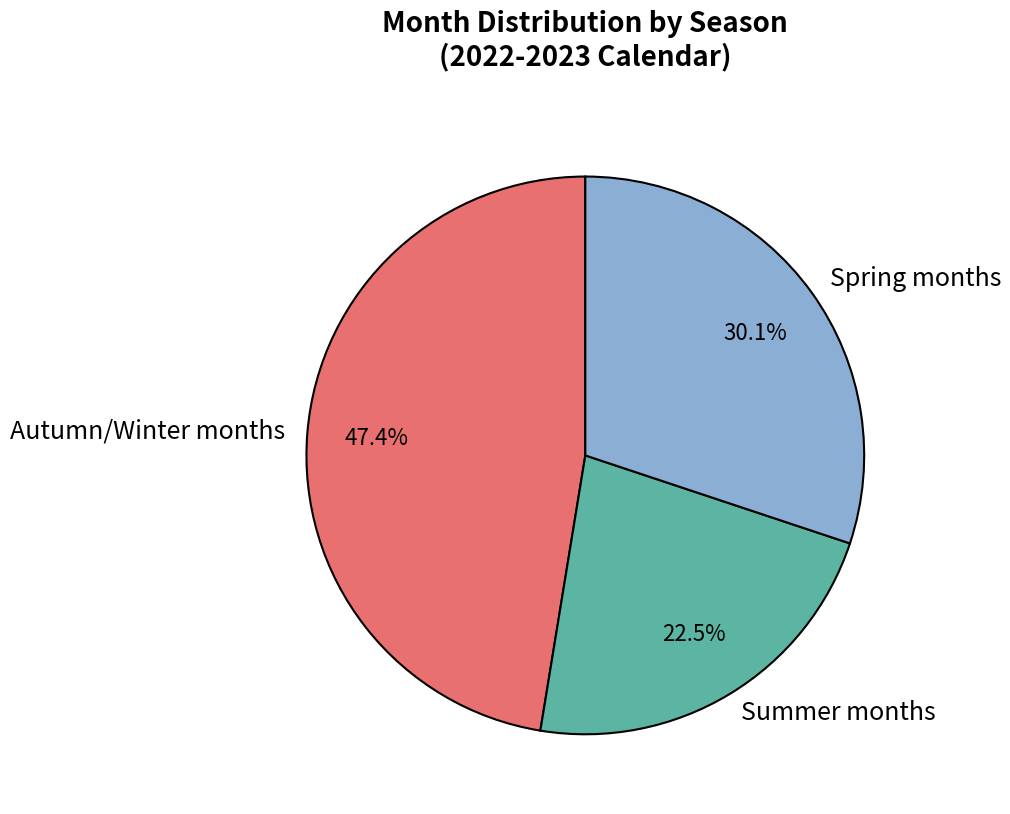

Is there a majority slice in this chart?

No